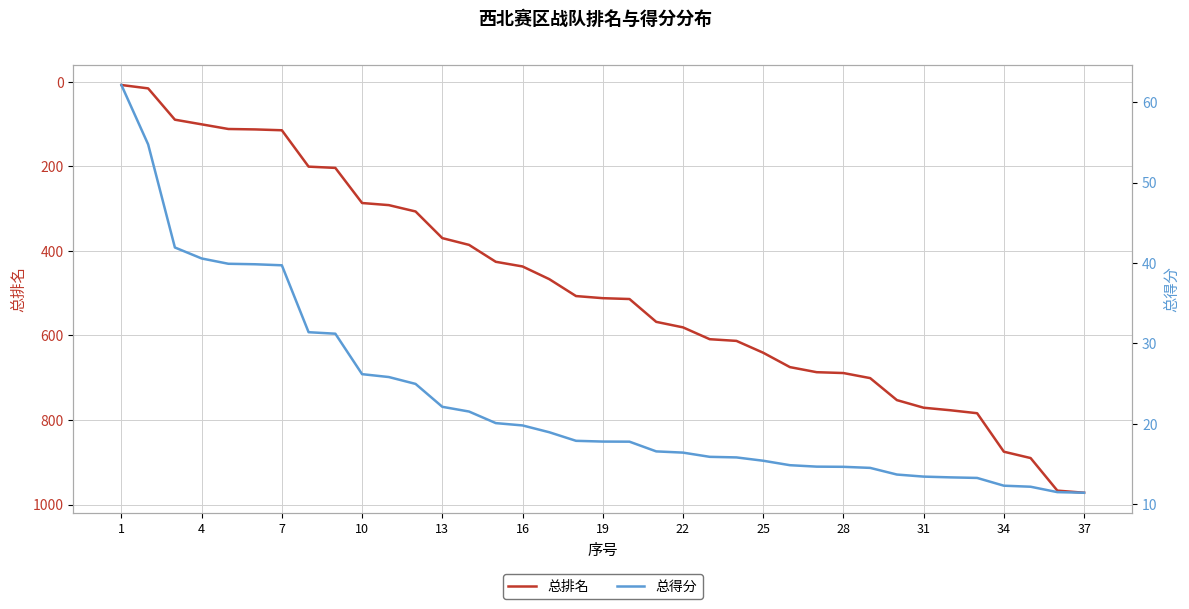

Rank the series by their average value, from lowest to highest.

总得分, 总排名